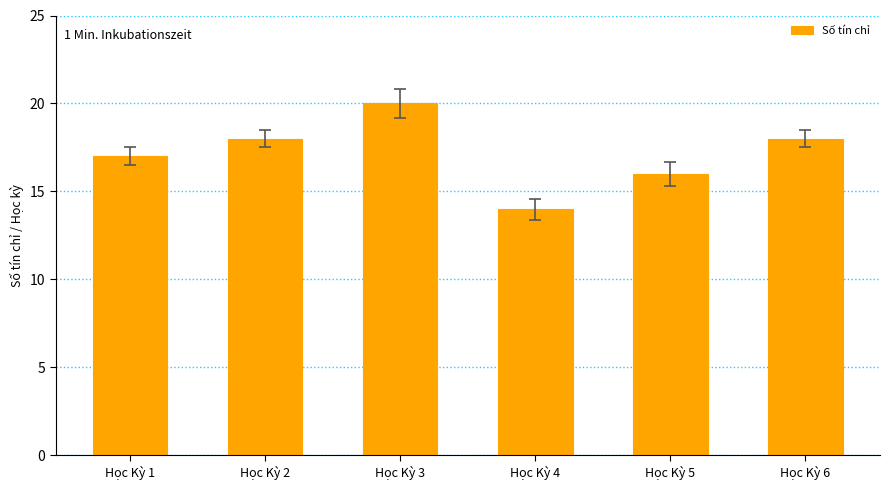

What is the difference between the maximum and minimum values?

6